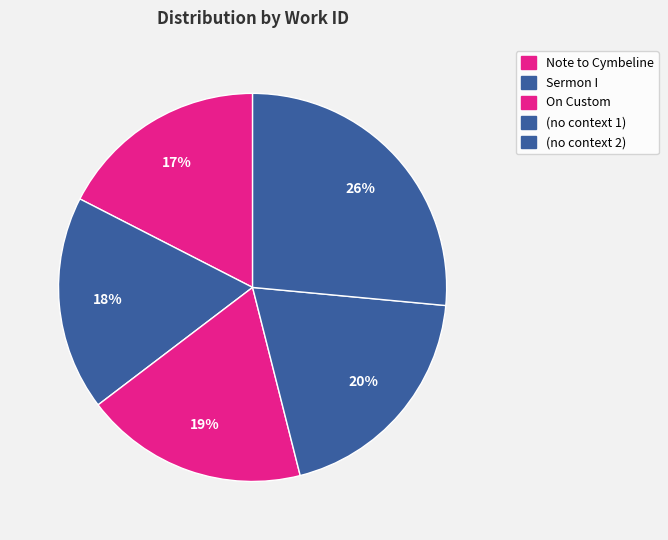

Count the number of slices in the pie.

5